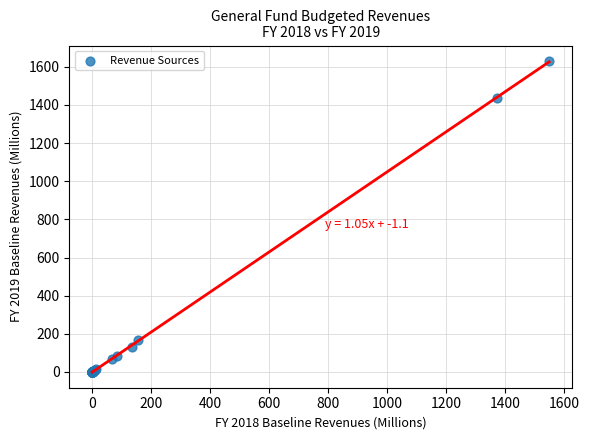

What Y value in the scatter plot is closest to 814?

1436.6